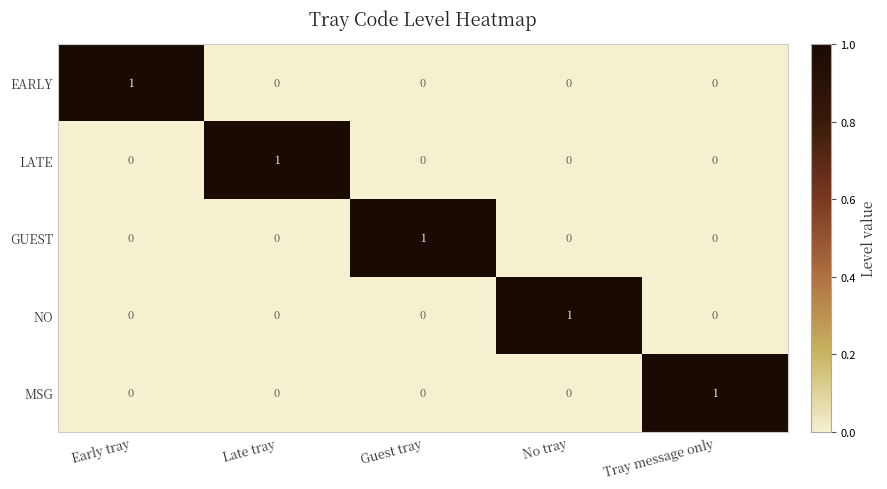

At how many categories does at least one series exceed 0?

5